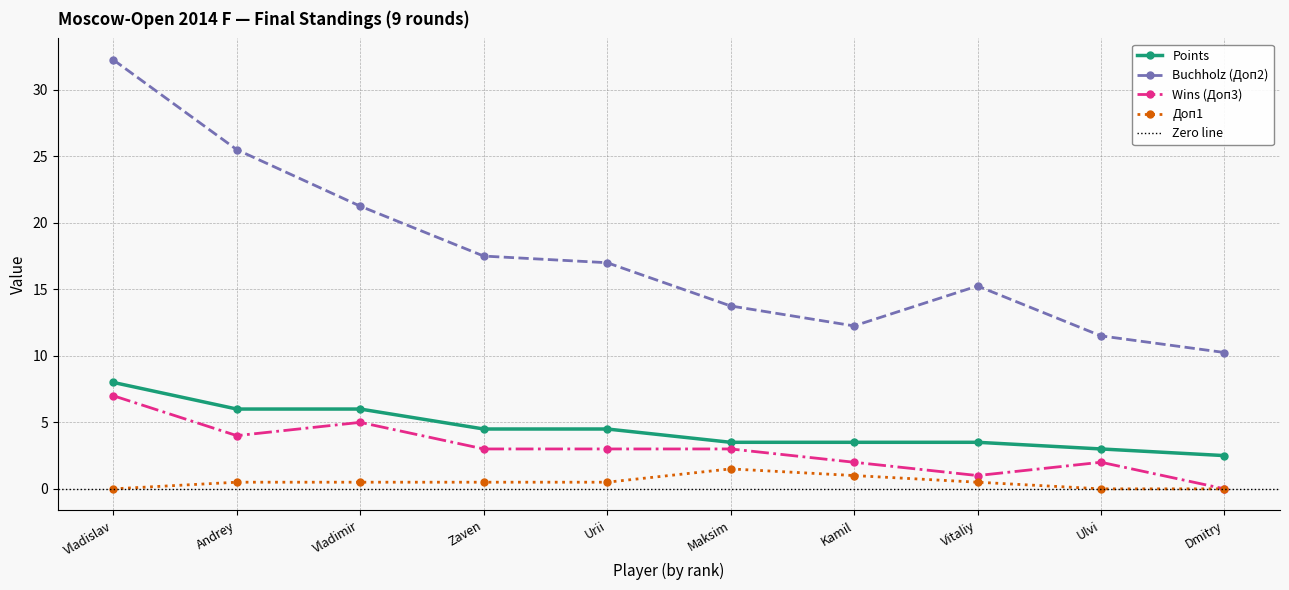

True or false: Доп1 and Wins (Доп3) cross at least once.

False